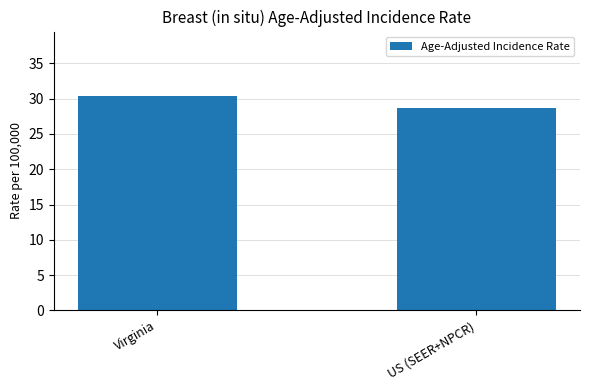

Reading left to right, list all the values displayed in this chart.

Virginia=30.4	US (SEER+NPCR)=28.7